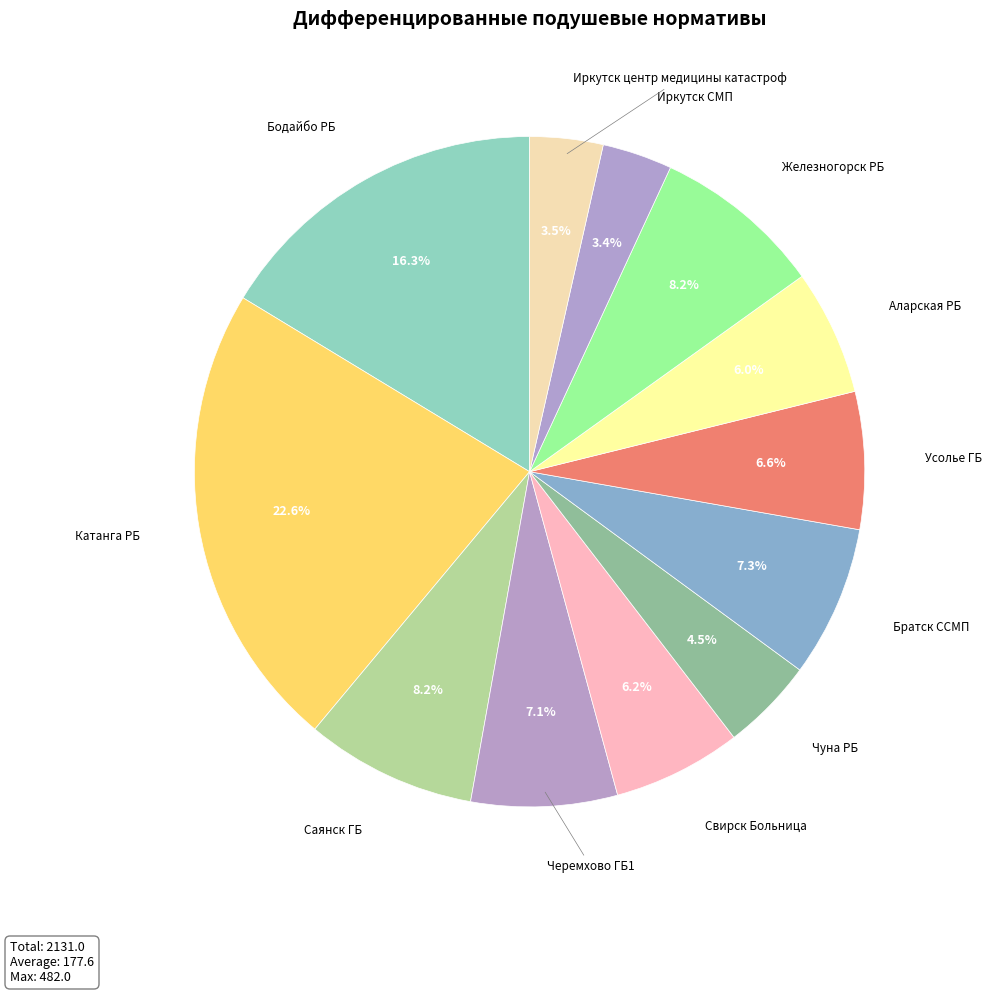

Count the number of slices in the pie.

12